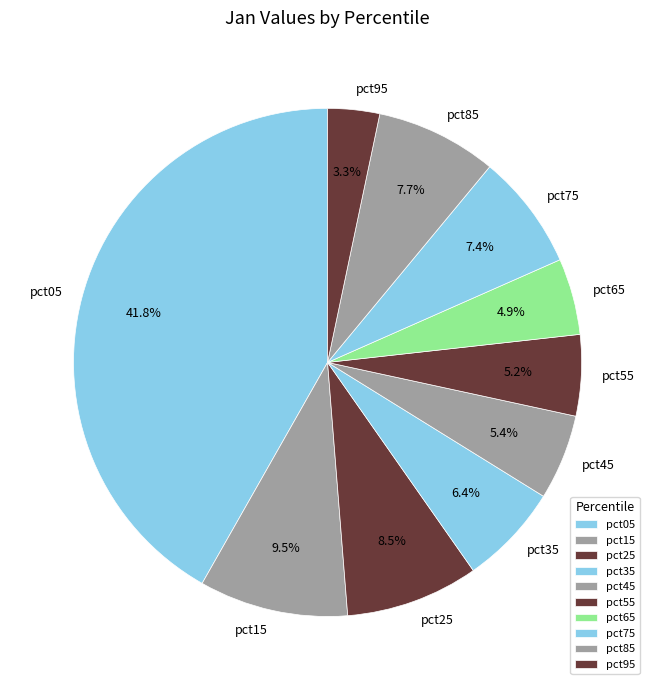

To the nearest percent, what is the combined percentage of pct45 and pct95?

9%